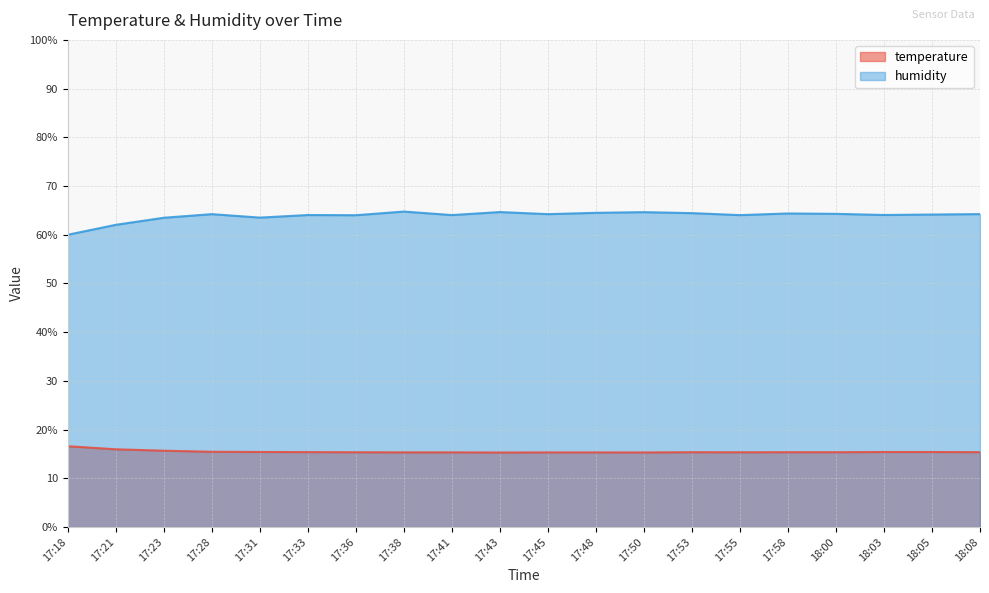

True or false: humidity has more than 1 interior local peaks.

True